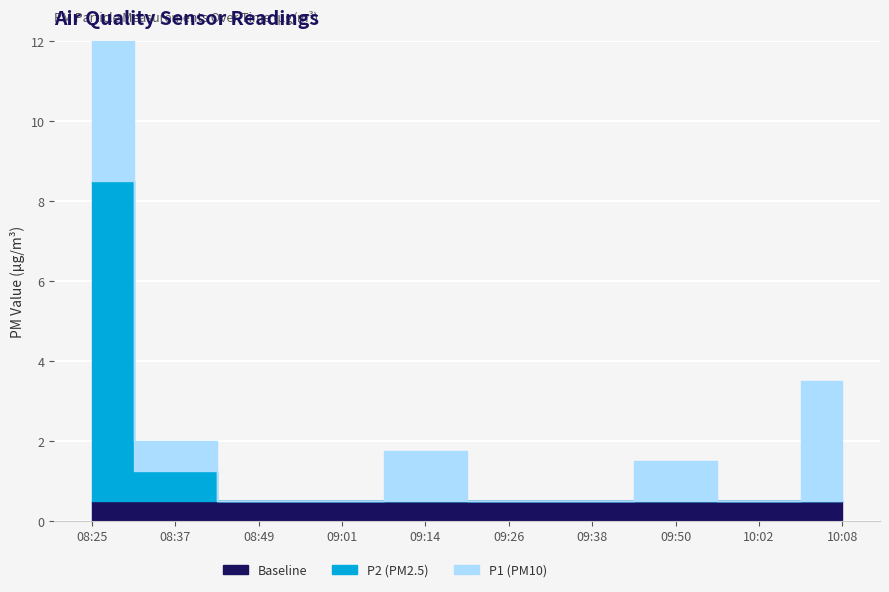

What is the spread (max minus min) of values at 09:50?

1.0